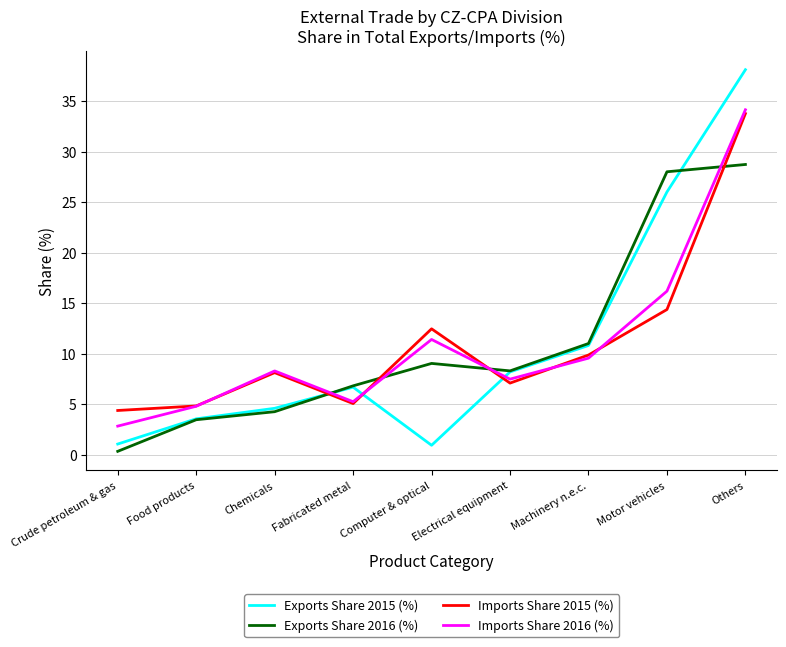

In Exports Share 2016 (%), how many points are lower than both neighbors (excluding endpoints)?

1